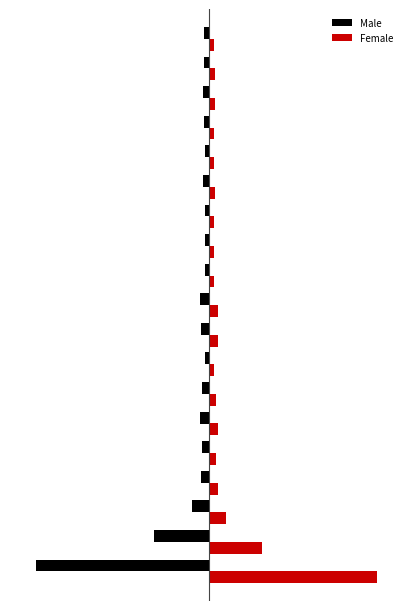

What are all the series names shown in the legend?

Male, Female